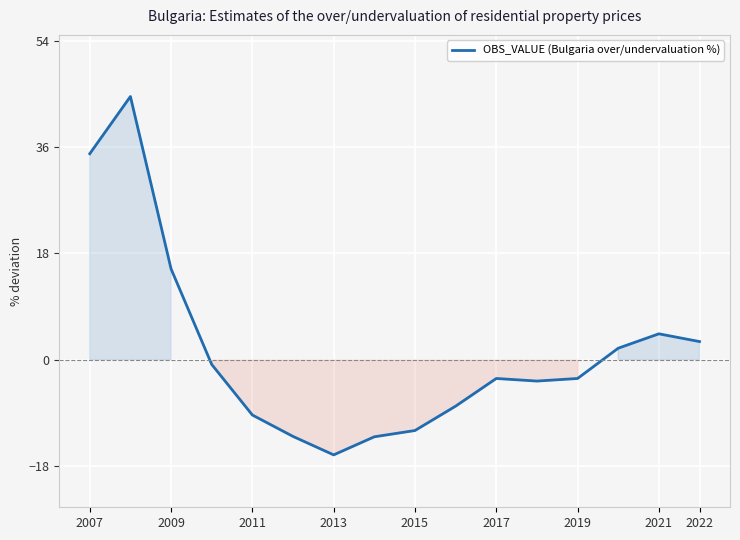

What is the minimum value shown in the chart?

-16.1